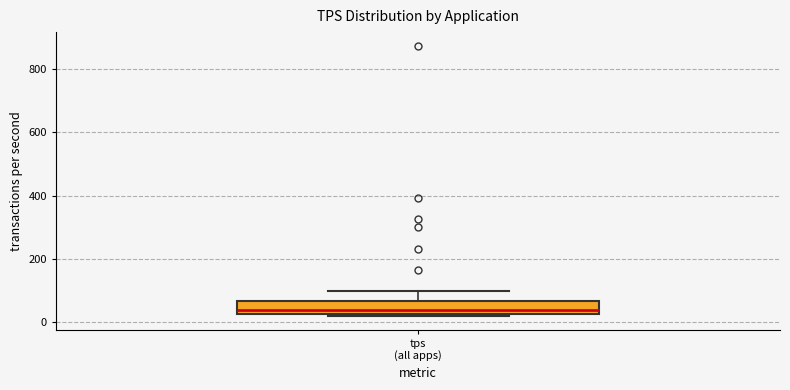

Read this box plot against the y-axis: the position of the median line, the range covered by the box, and the ends of both whiskers. The values are not printed on the chart, so give them approximately, as read against the axis.

median 40, box 20 to 60, whiskers 20 to 100